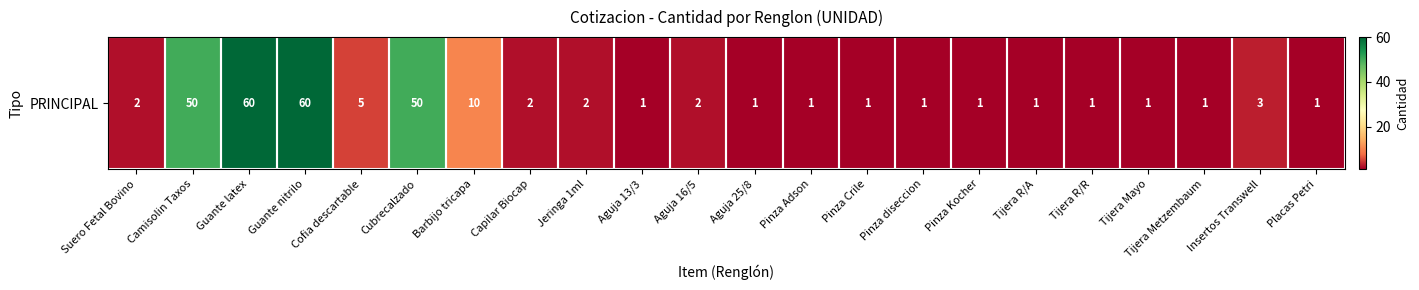

What is the ratio of the value at Tijera R/R to the value at Barbijo tricapa?

0.1